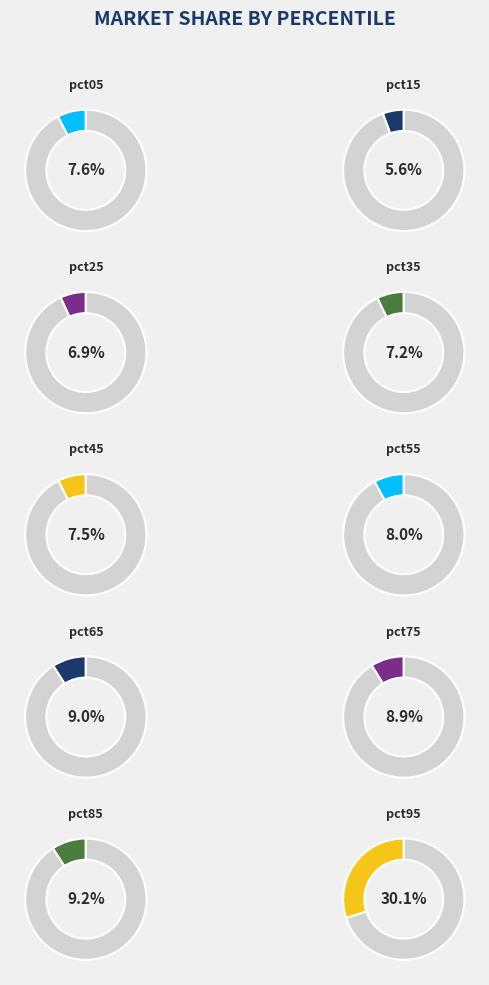

How many segments does this pie chart have?

10